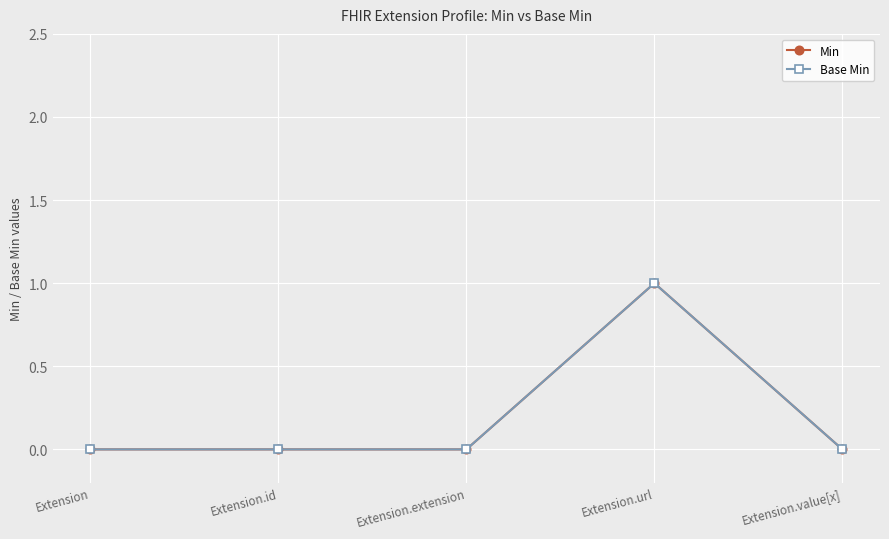

Which series has the largest total across all categories?

Min